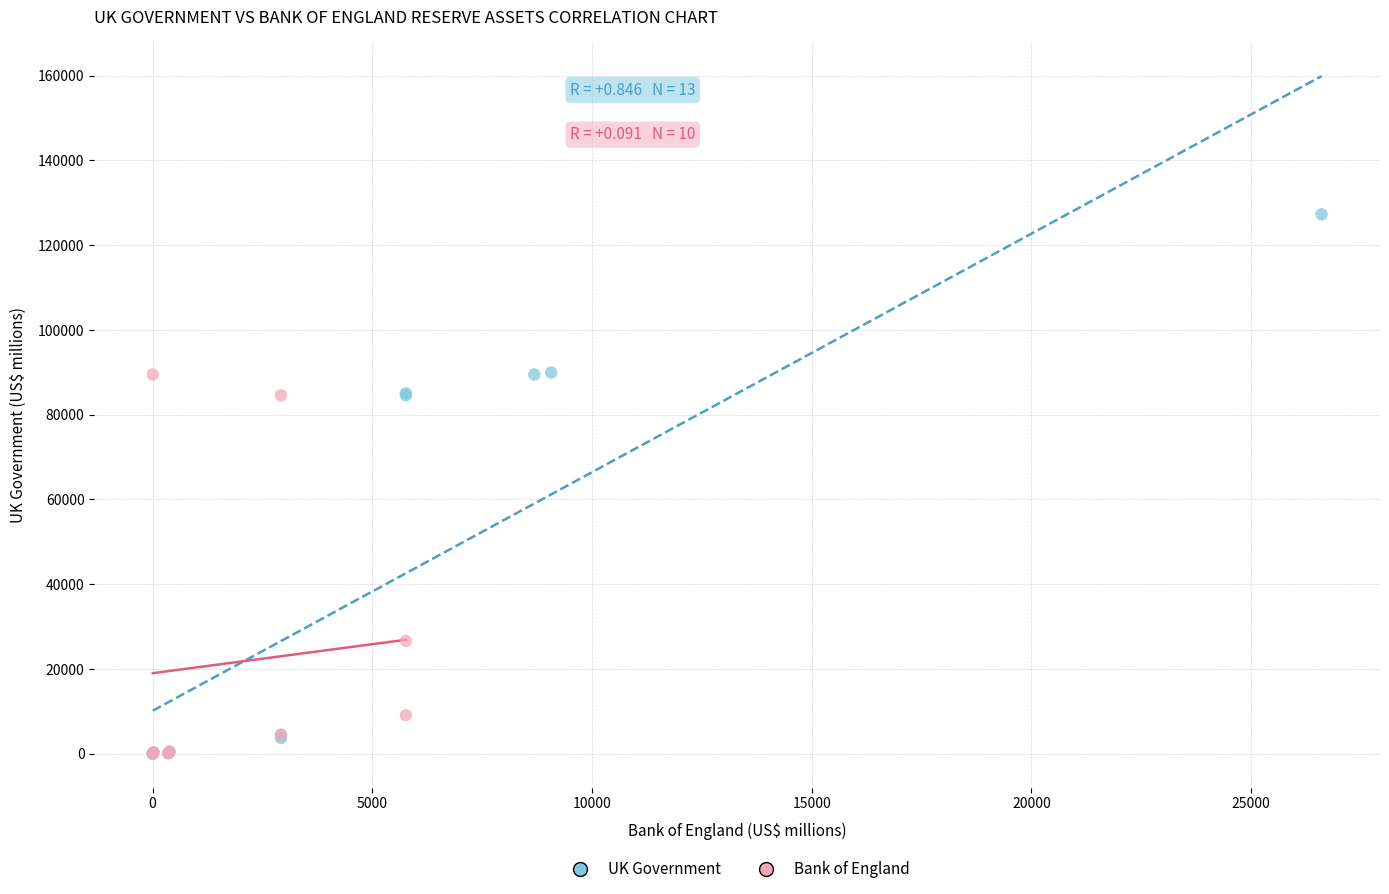

Which series reaches the maximum Y coordinate?

UK Government